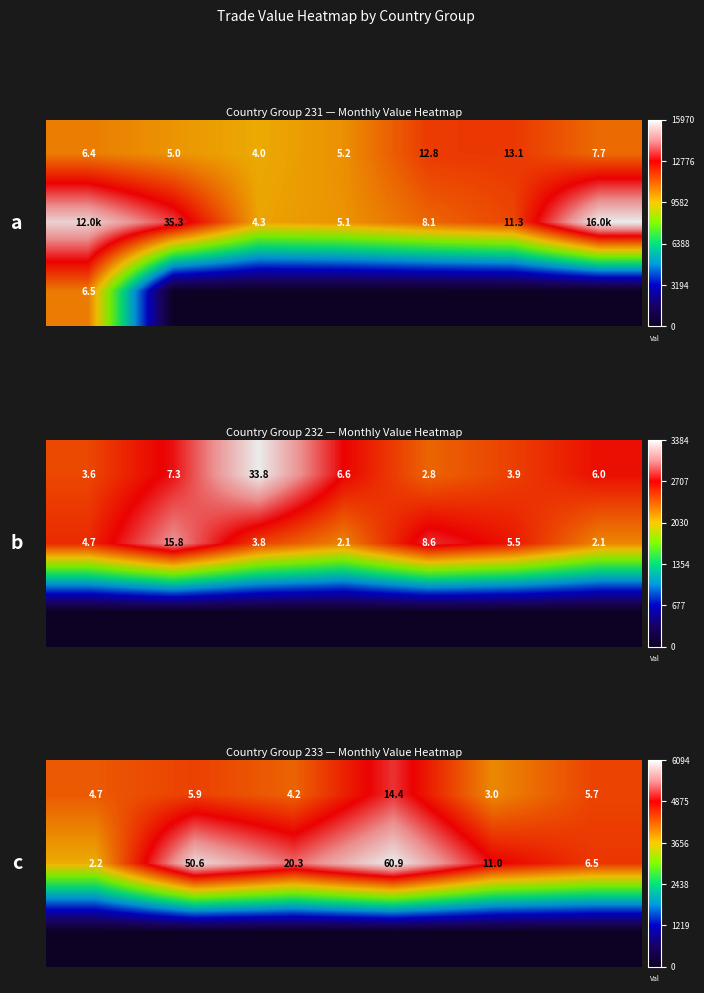

Between 5 and 2, which is larger?

5